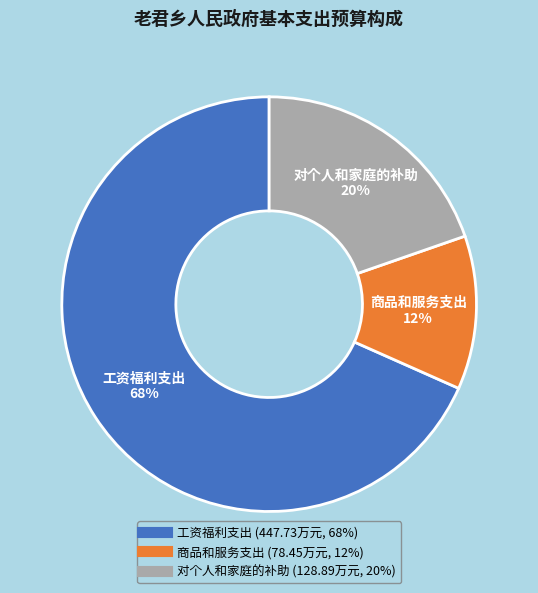

Combined, do 工资福利支出 and 对个人和家庭的补助 account for over 50%?

Yes